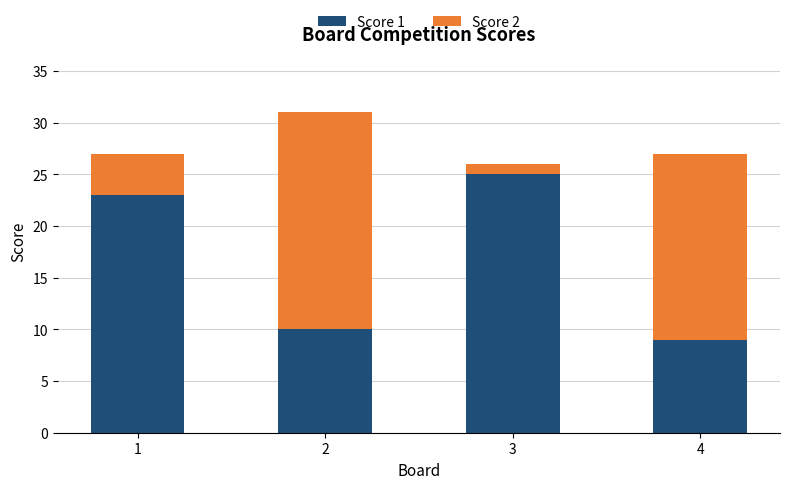

Which category has the lowest value in the Score 1 series?

4